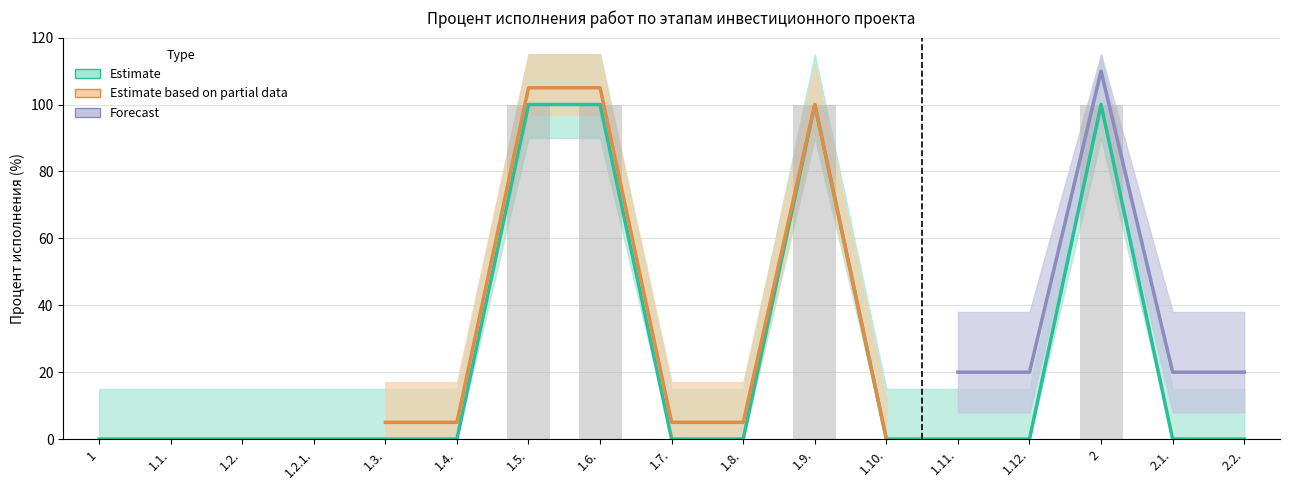

How many categories are shown in the chart?

17